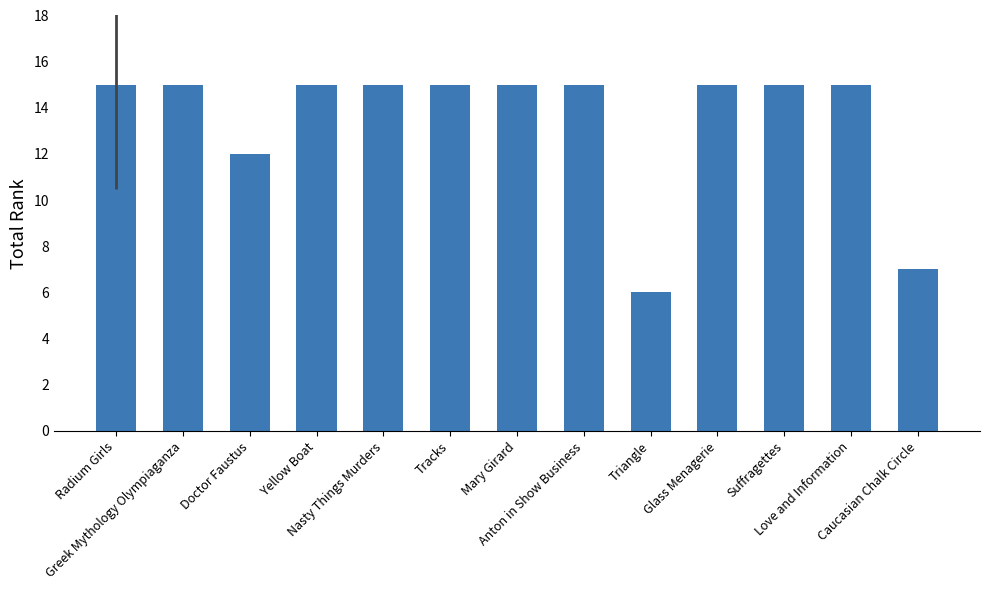

What is the approximate value at Nasty Things Murders?

15